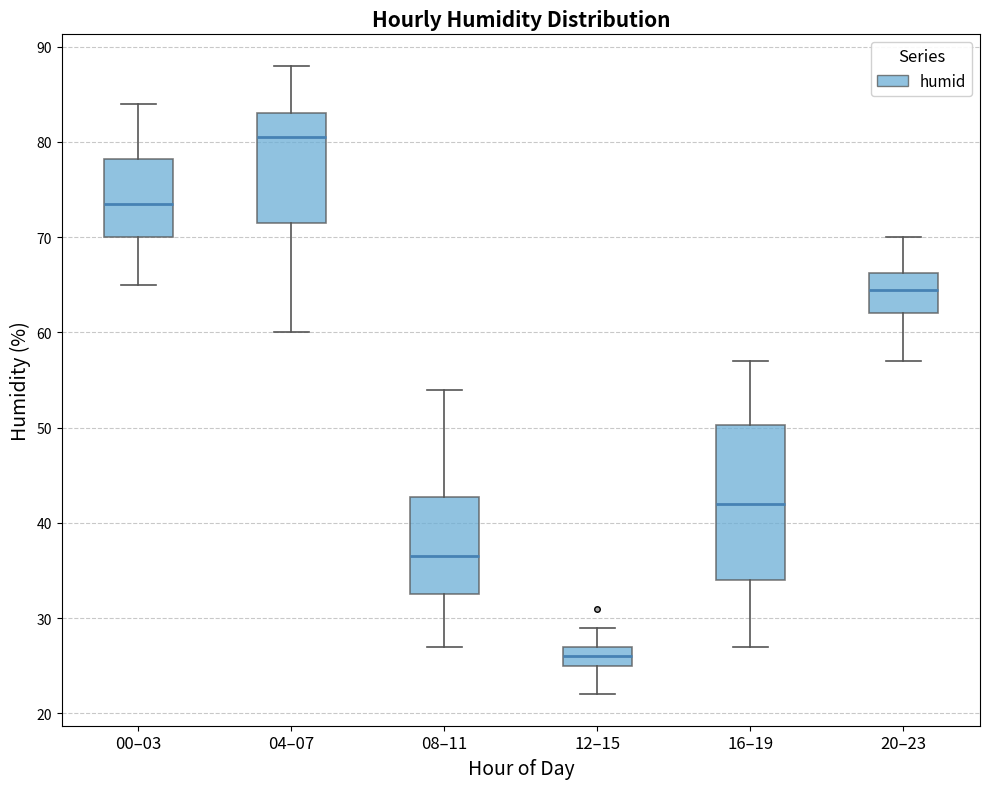

Which box's median line is the highest?

04–07